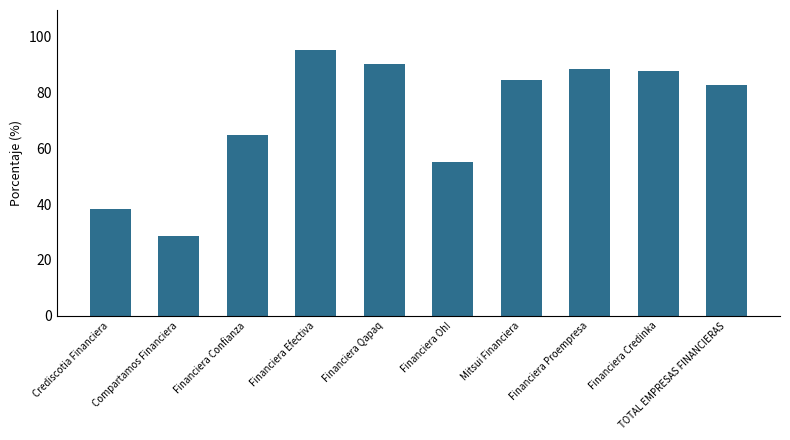

What is the difference between the maximum and minimum values?

66.7